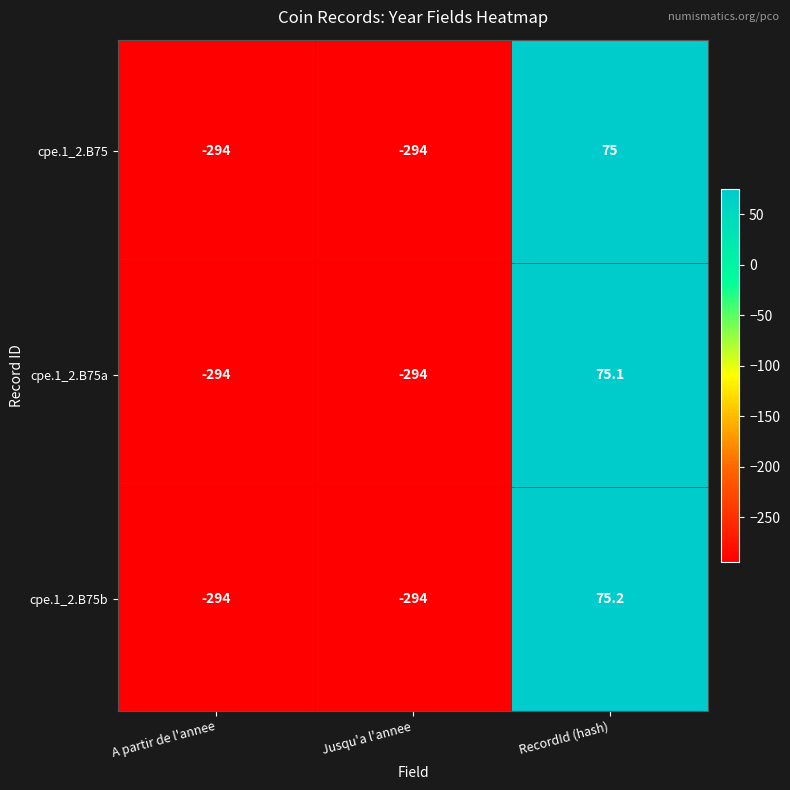

What is the approximate value of cpe.1_2.B75b at A partir de l'annee?

-294.0